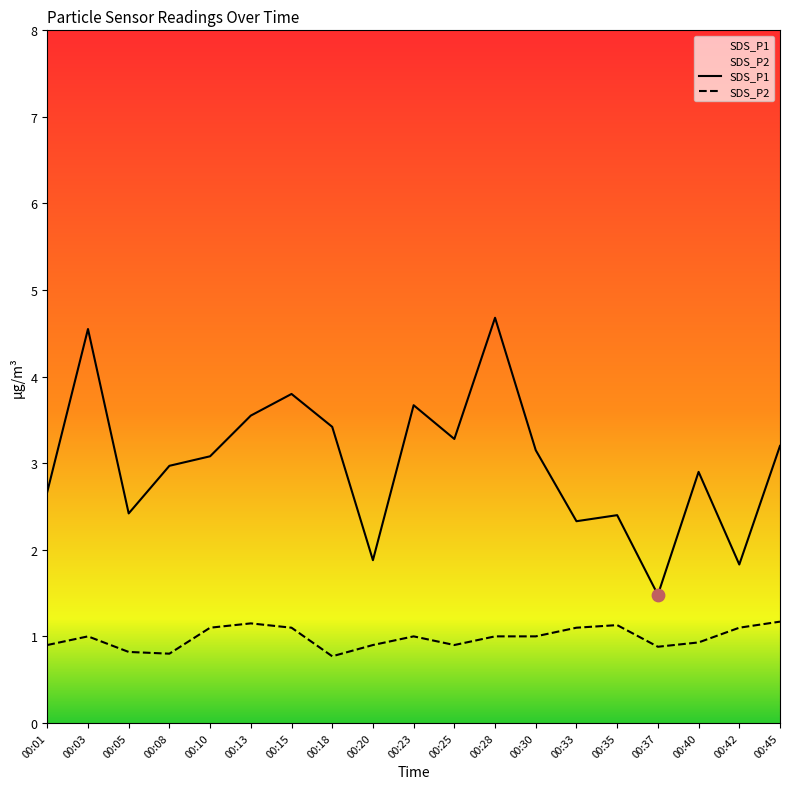

What is the total value across all series at 00:01?

3.6